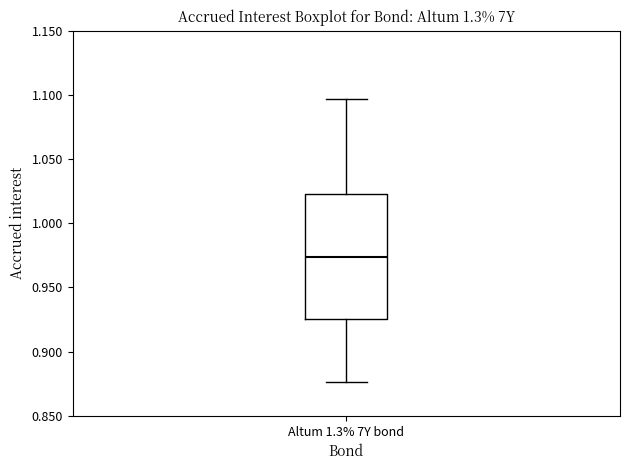

Where does the median line of the box for Altum 1.3% 7Y bond sit on the y-axis? The values are not printed on the chart, so give them approximately, as read against the axis.

0.975